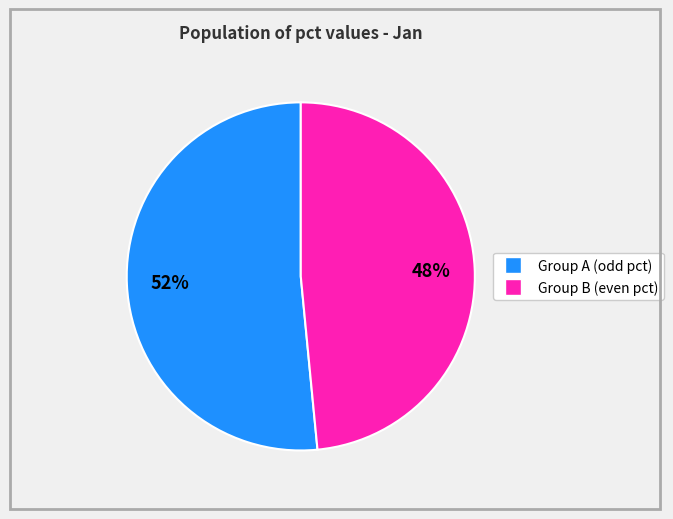

Does any single category account for the majority?

Yes